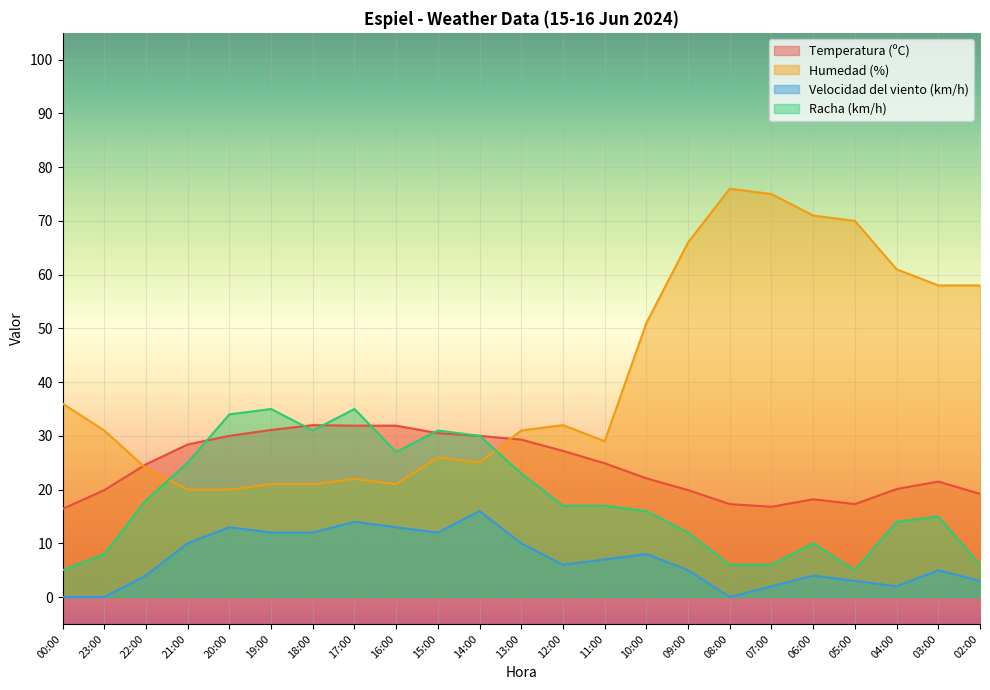

What are all the series names shown in the legend?

Temperatura (ºC), Humedad (%), Velocidad del viento (km/h), Racha (km/h)